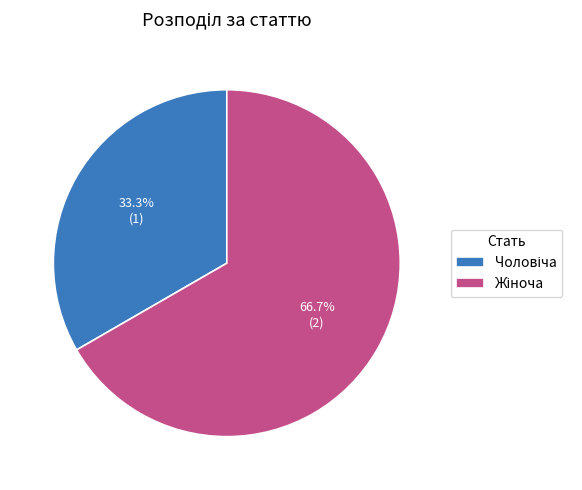

Does any single category account for the majority?

Yes